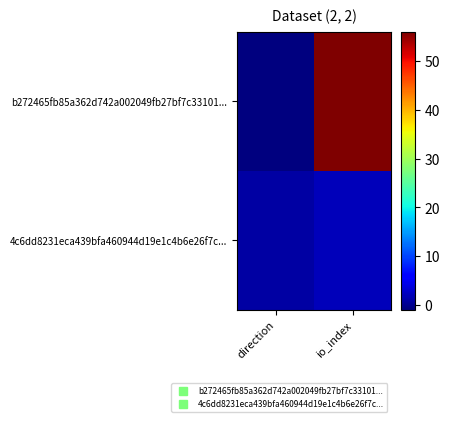

List the series in order of their overall mean, lowest first.

4c6dd8231eca439bfa460944d19e1c4b6e26f7c..., b272465fb85a362d742a002049fb27bf7c33101...